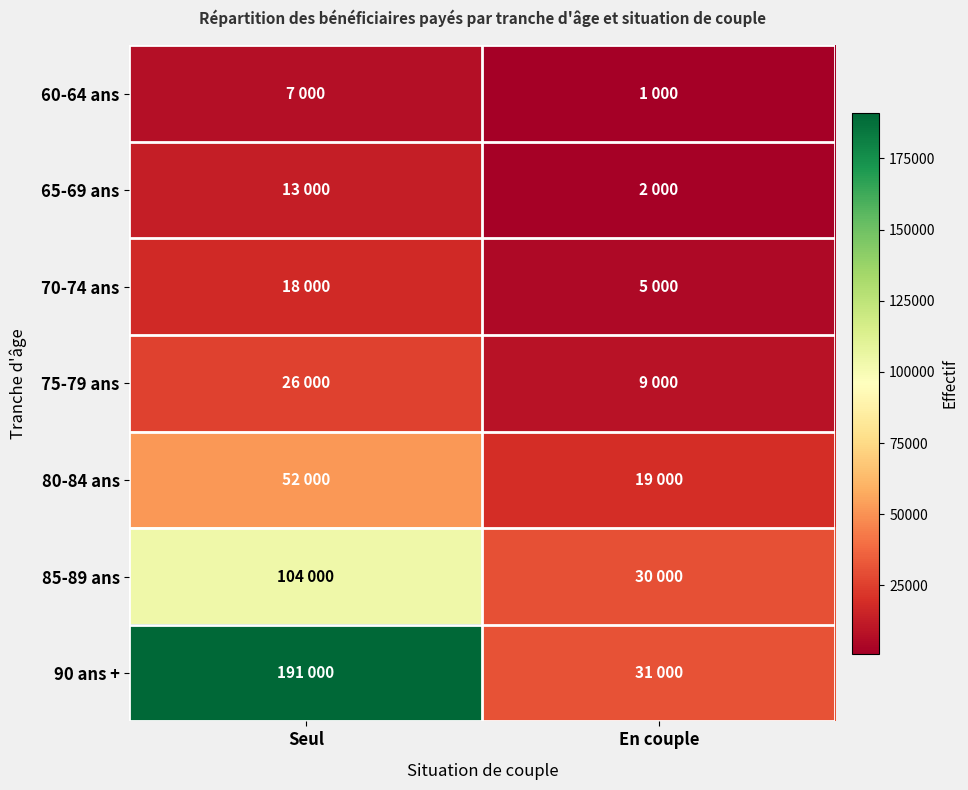

What is the total value across all series at En couple?

97000